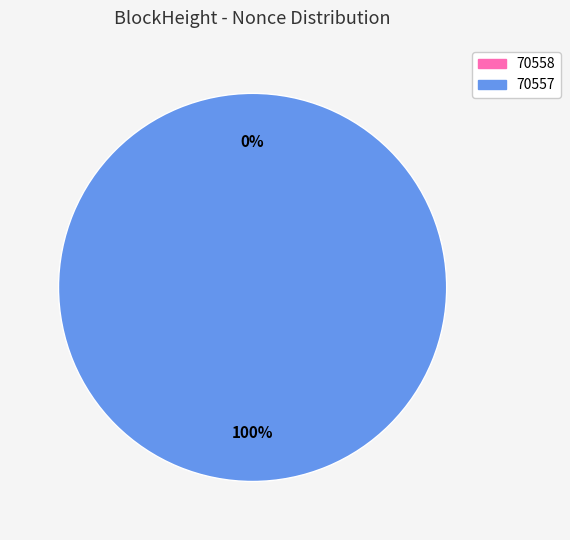

Is 70558 the majority of the pie?

No